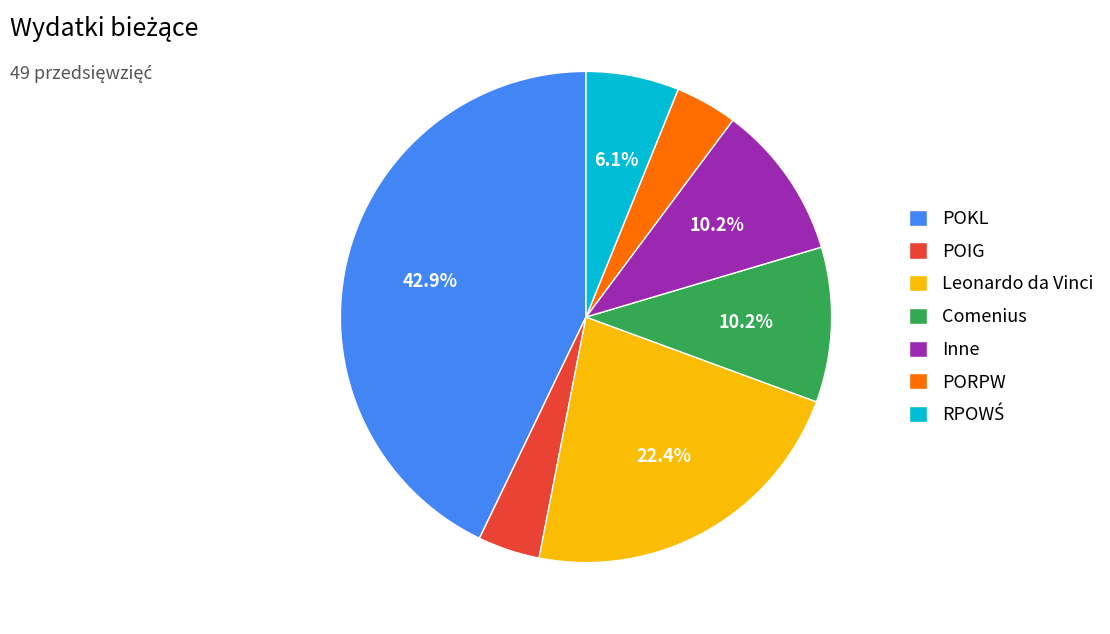

Is there a majority slice in this chart?

No